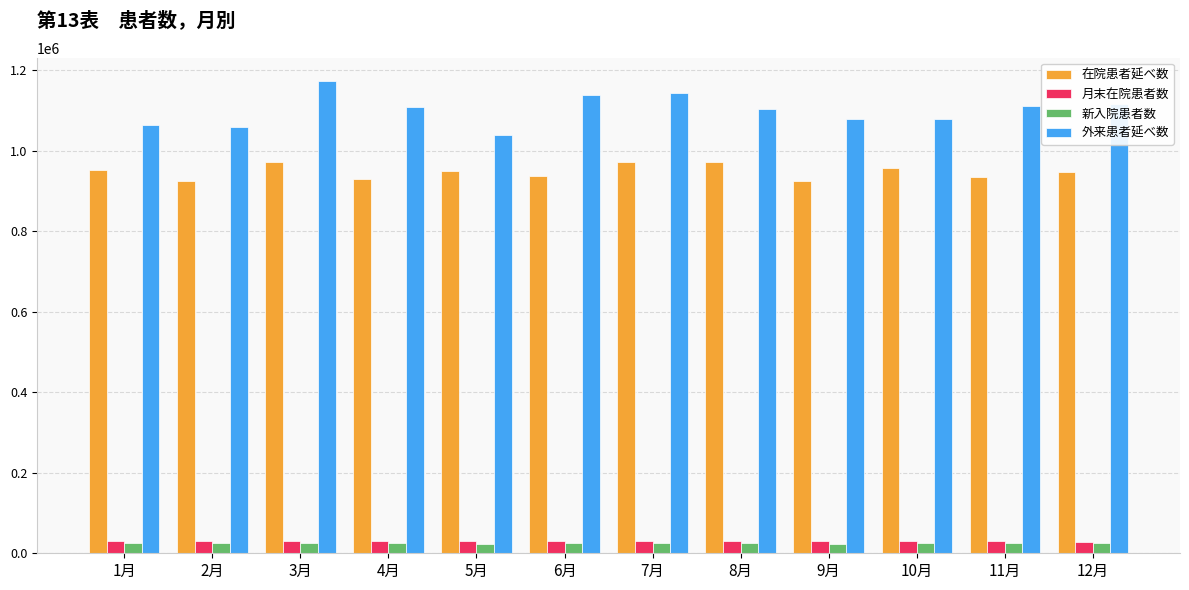

What is the difference between the highest and lowest values at 3月?

1145885